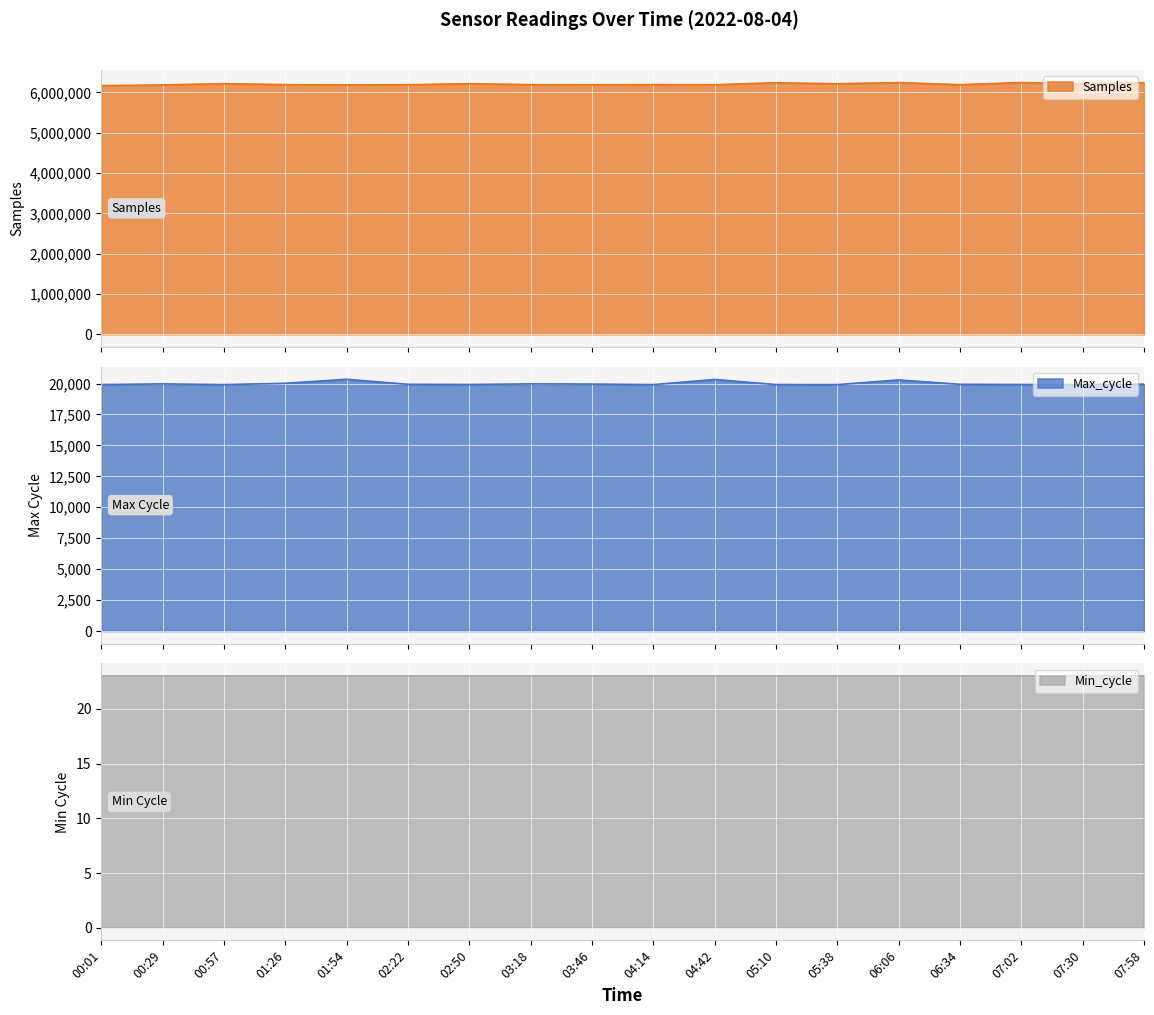

List the labels in order of Samples value, smallest first.

00:01, 00:29, 01:54, 04:42, 03:46, 02:22, 06:34, 03:18, 01:26, 04:14, 05:38, 02:50, 00:57, 07:30, 05:10, 07:58, 06:06, 07:02